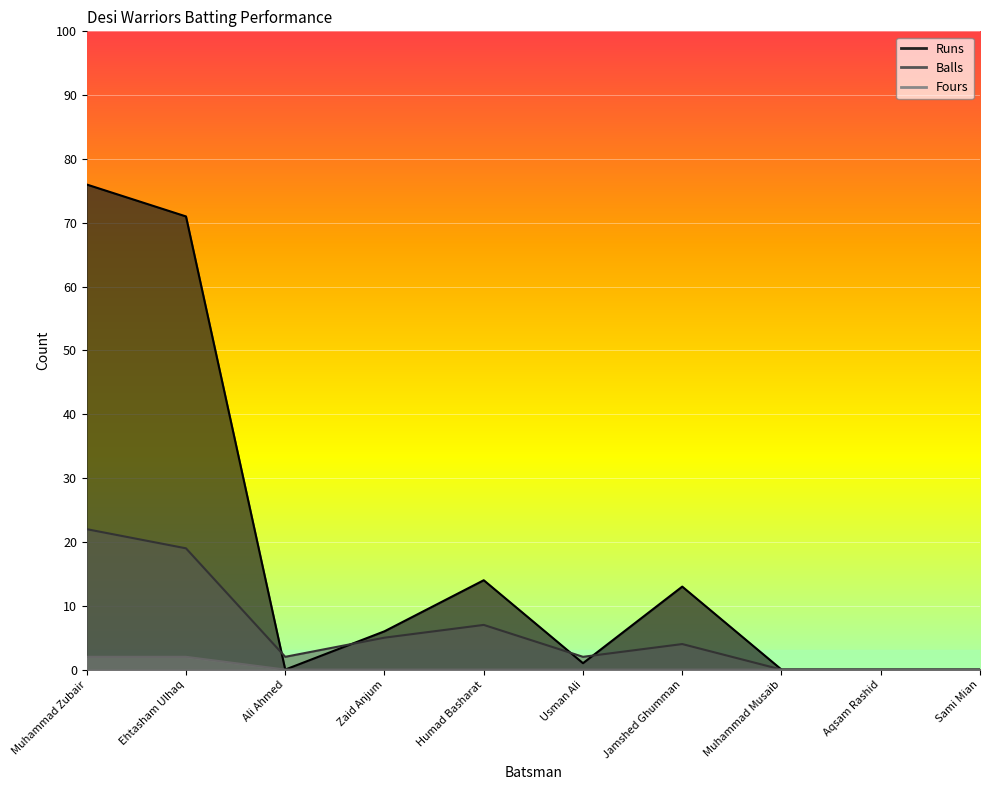

True or false: Runs has a value of 127 at Ehtasham Ulhaq.

False